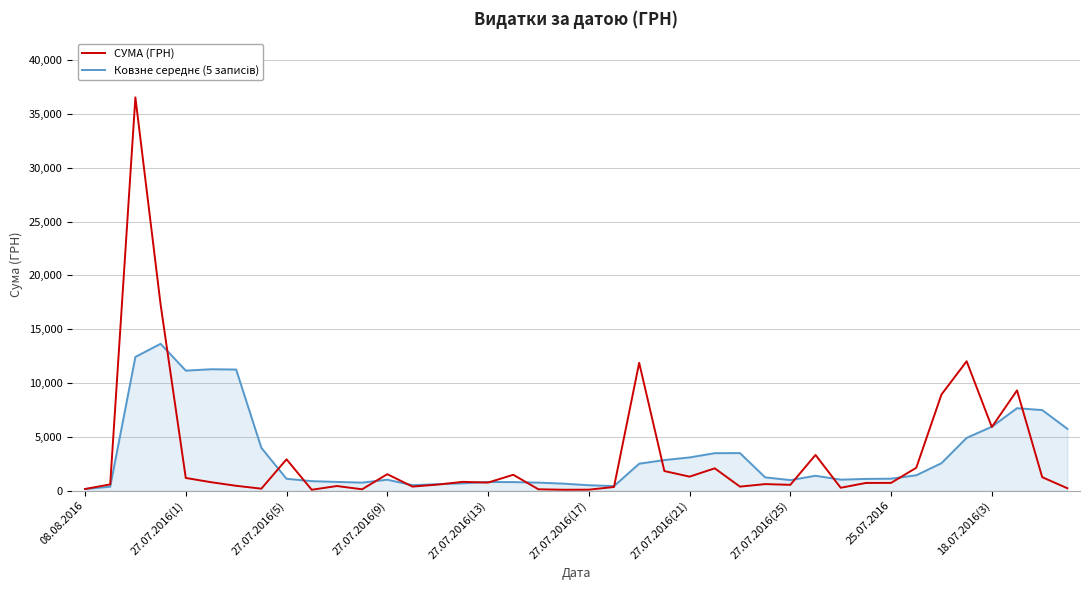

At how many categories does at least one series exceed 20172?

1